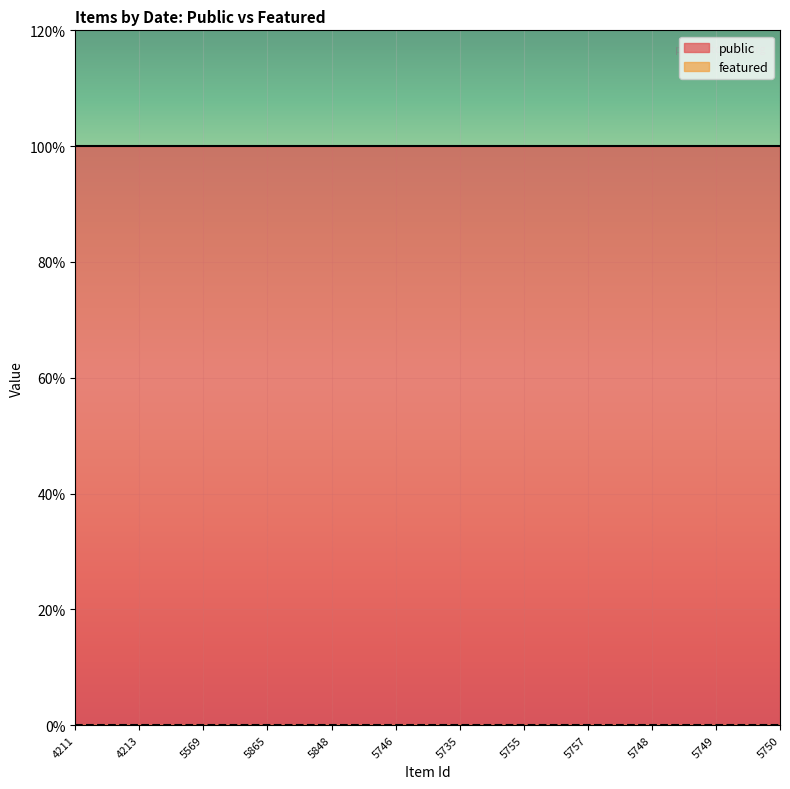

What is the spread (max minus min) of values at 4211?

1